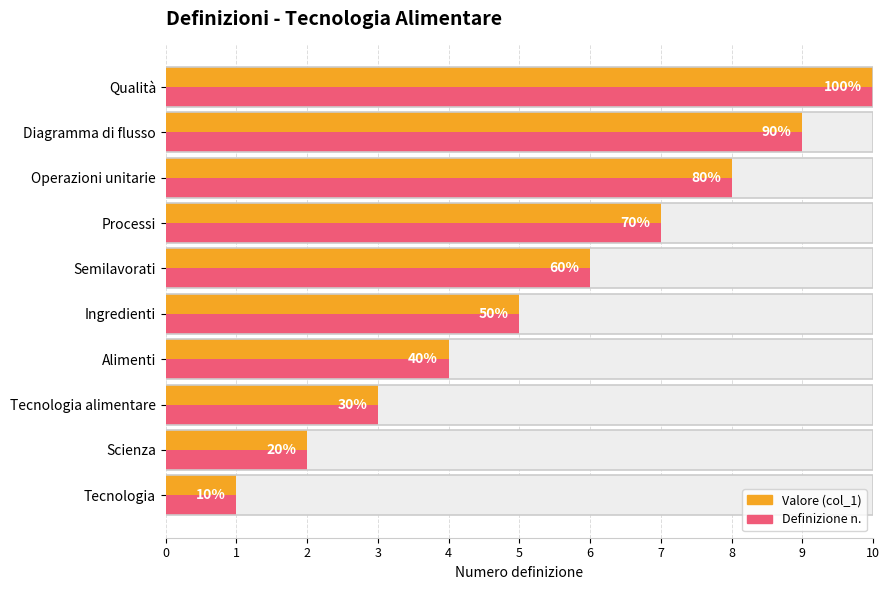

Are the bars grouped side by side (vs. stacked)?

No